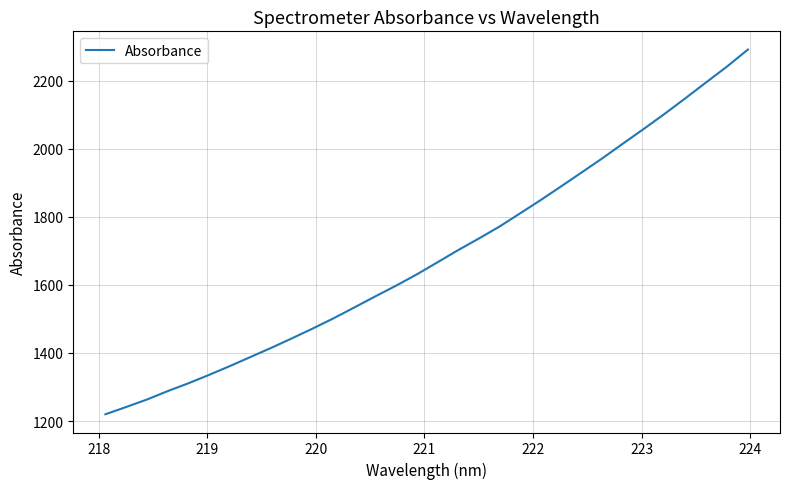

How many values are below 1665?

16